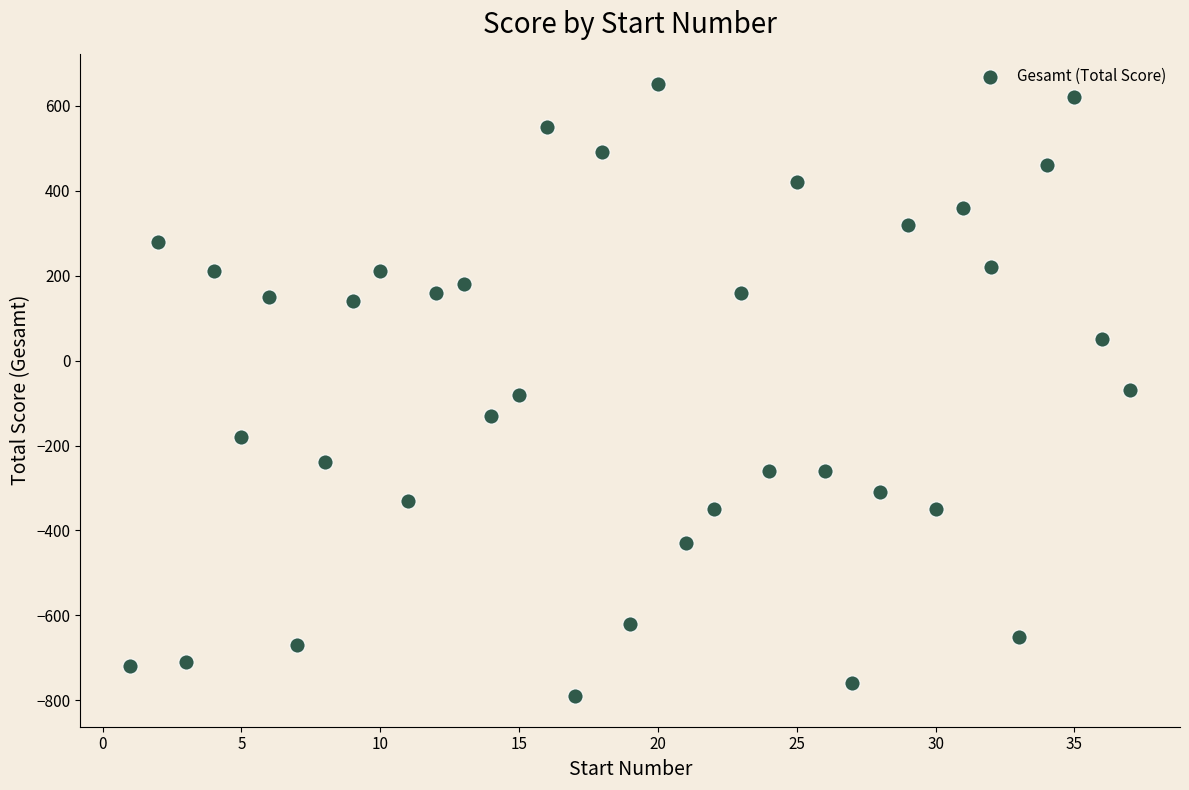

What is the range of X values (max minus min)?

36